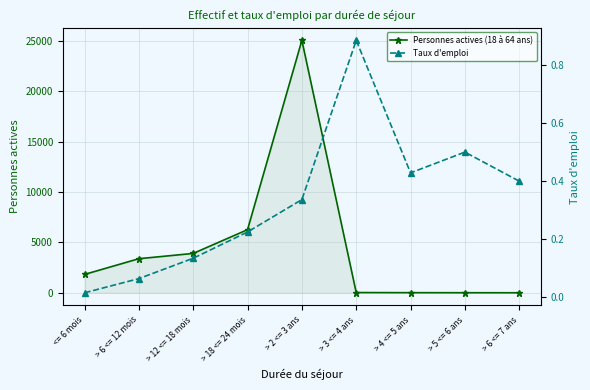

Reading left to right, list all the values displayed in this chart.

Personnes actives (18 à 64 ans): 1825.0	3385.0	3910.0	6268.0	25064.0	26.0	14.0	8.0	5.0
Taux d'emploi: 0.0	0.1	0.1	0.2	0.3	0.9	0.4	0.5	0.4